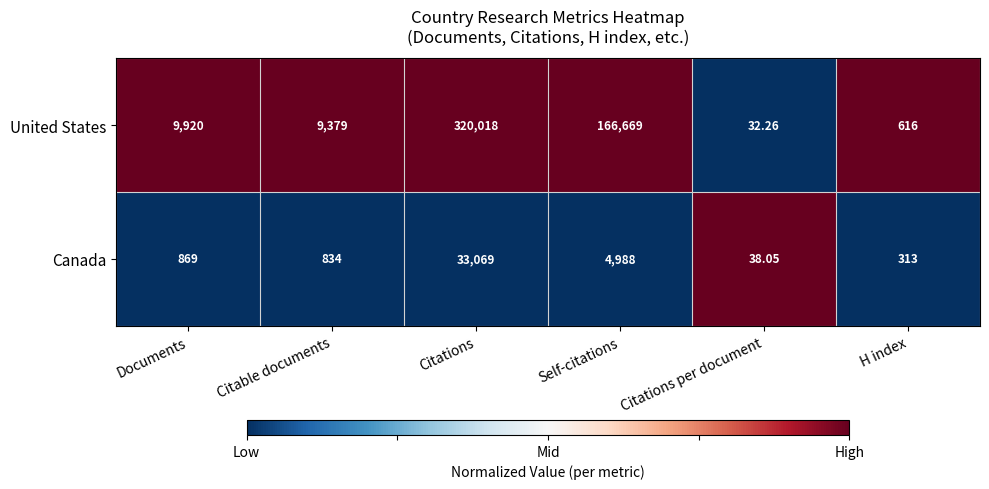

At which label is Canada closest to 16553?

Self-citations